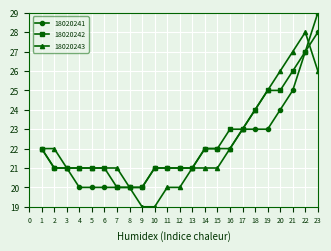

What is the total value across all series at 11?

62